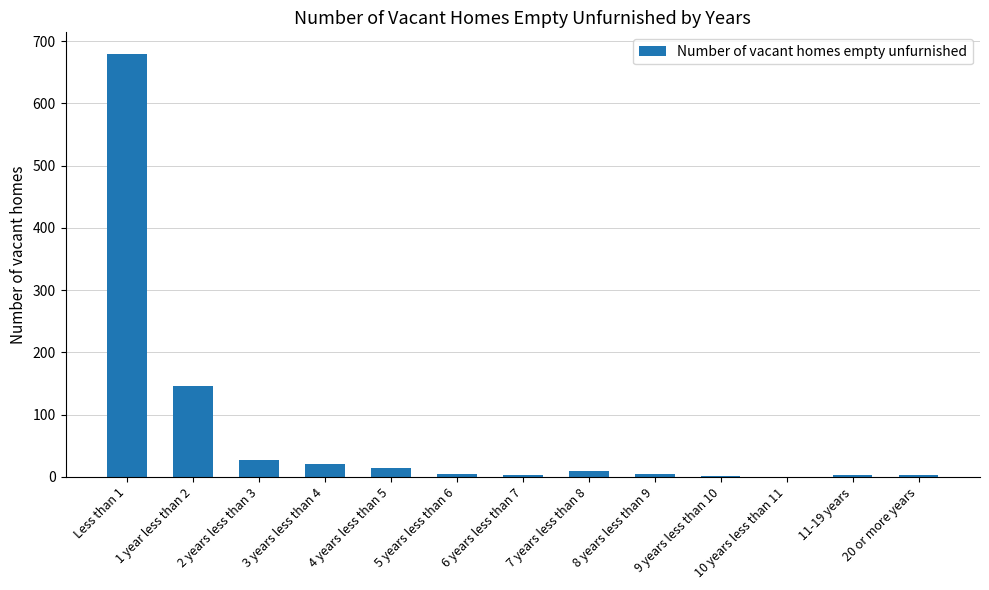

What is the maximum value shown in the chart?

680